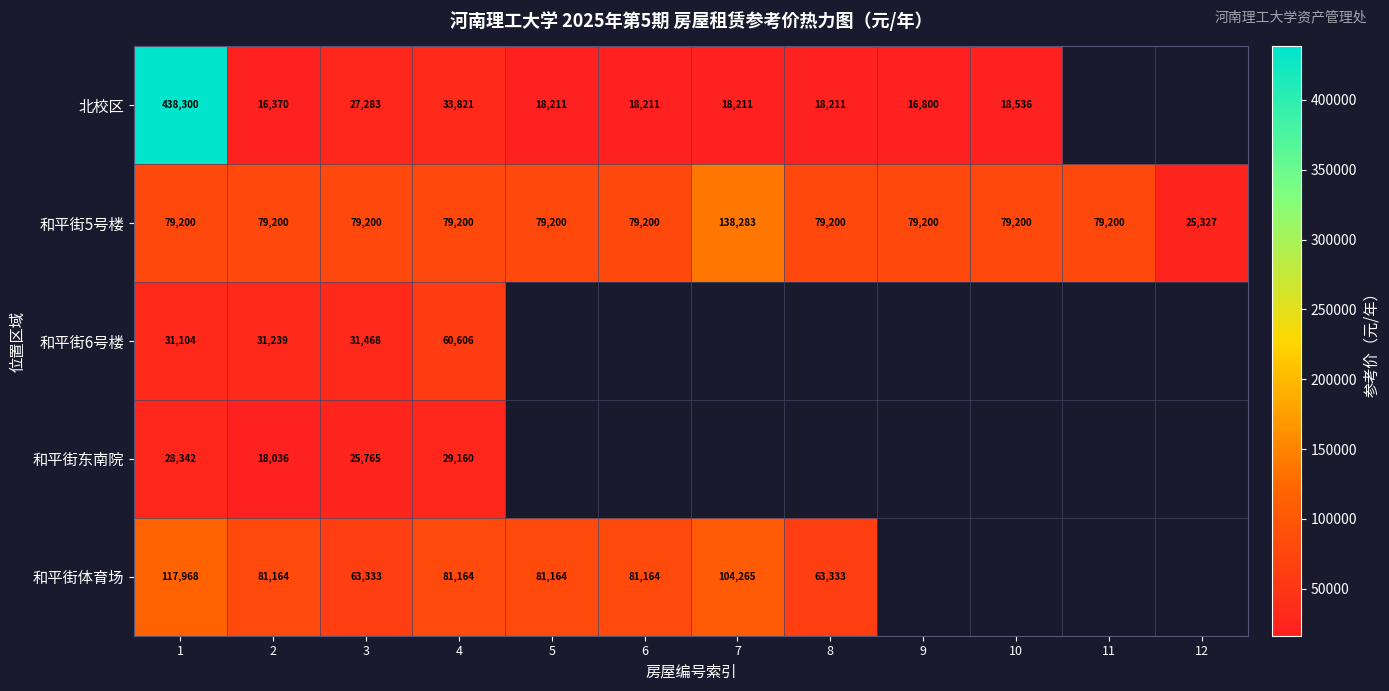

What is the difference between the highest and lowest values at 4?

52004